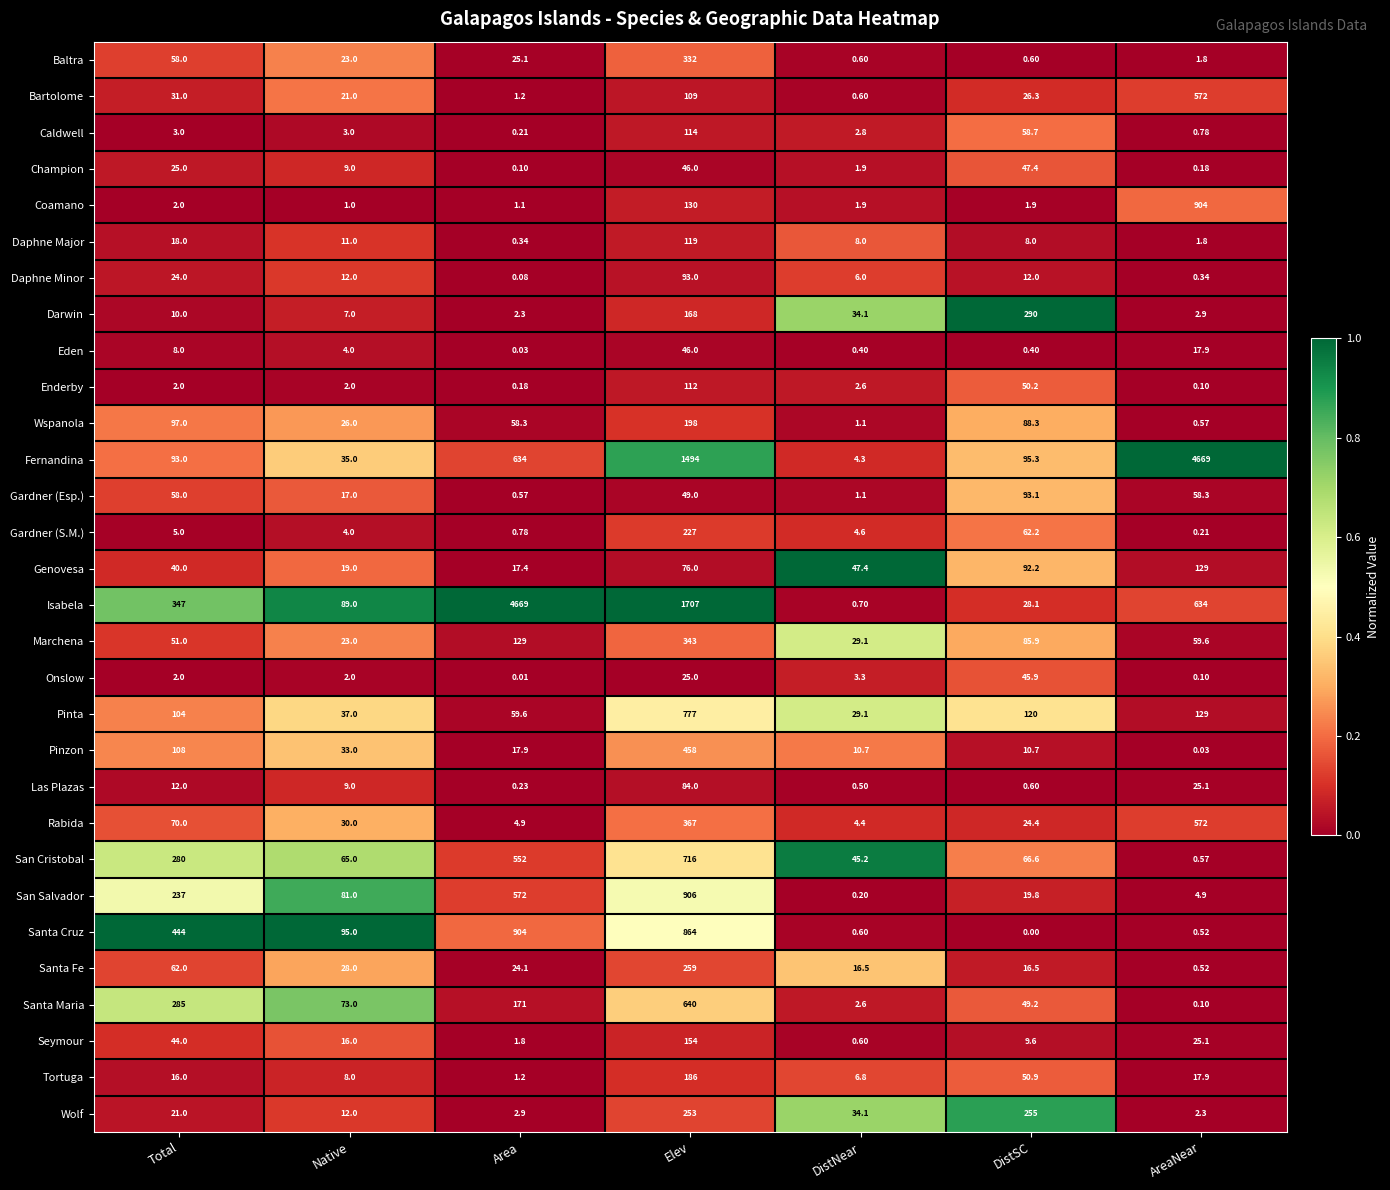

Rank the categories by Tortuga value from highest to lowest.

Elev, DistSC, AreaNear, Total, Native, DistNear, Area